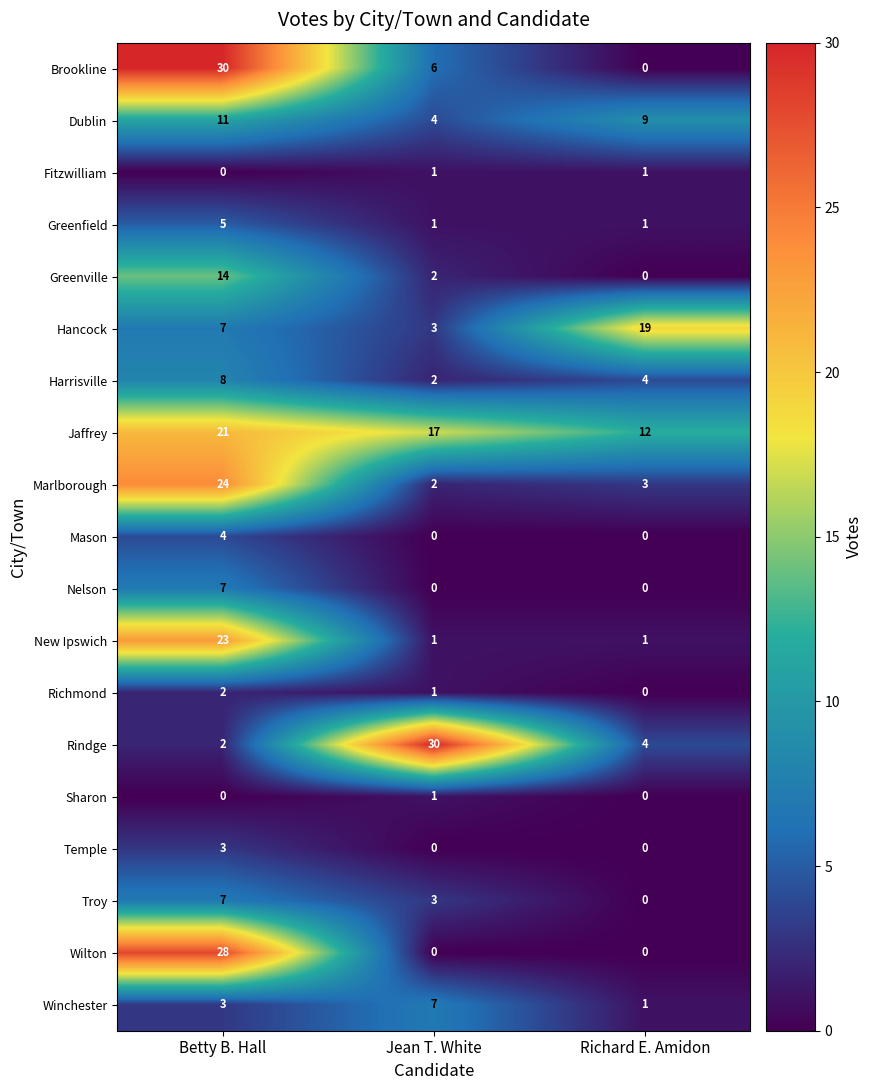

True or false: New Ipswich has a value of 0 at Richard E. Amidon.

False